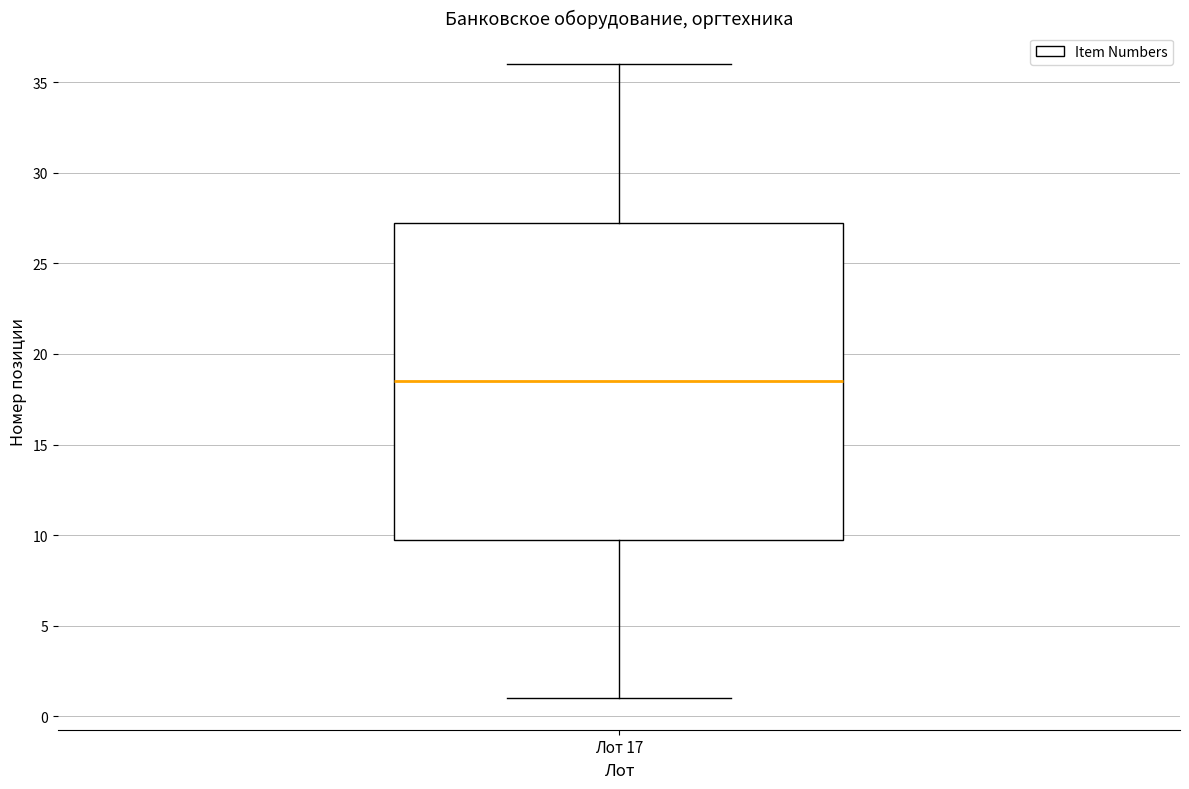

Where is the lower edge of the box for Лот 17 on the y-axis? The values are not printed on the chart, so give them approximately, as read against the axis.

10.0